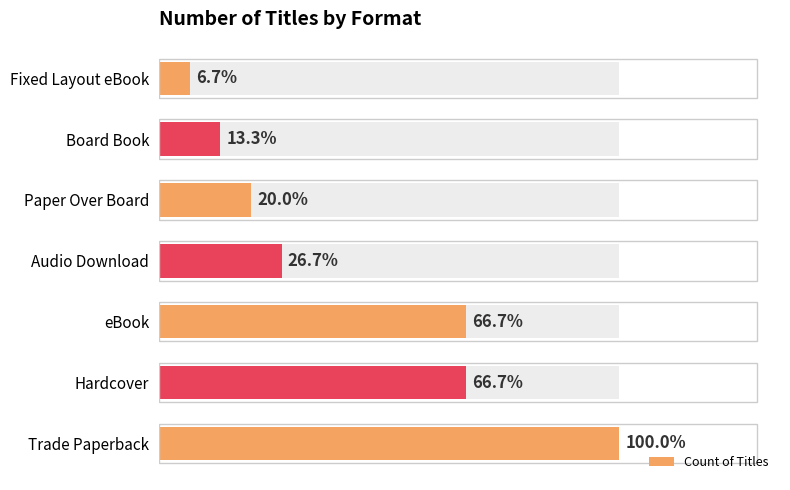

Reading left to right, what are all the values shown in this chart?

15	10	10	4	3	2	1